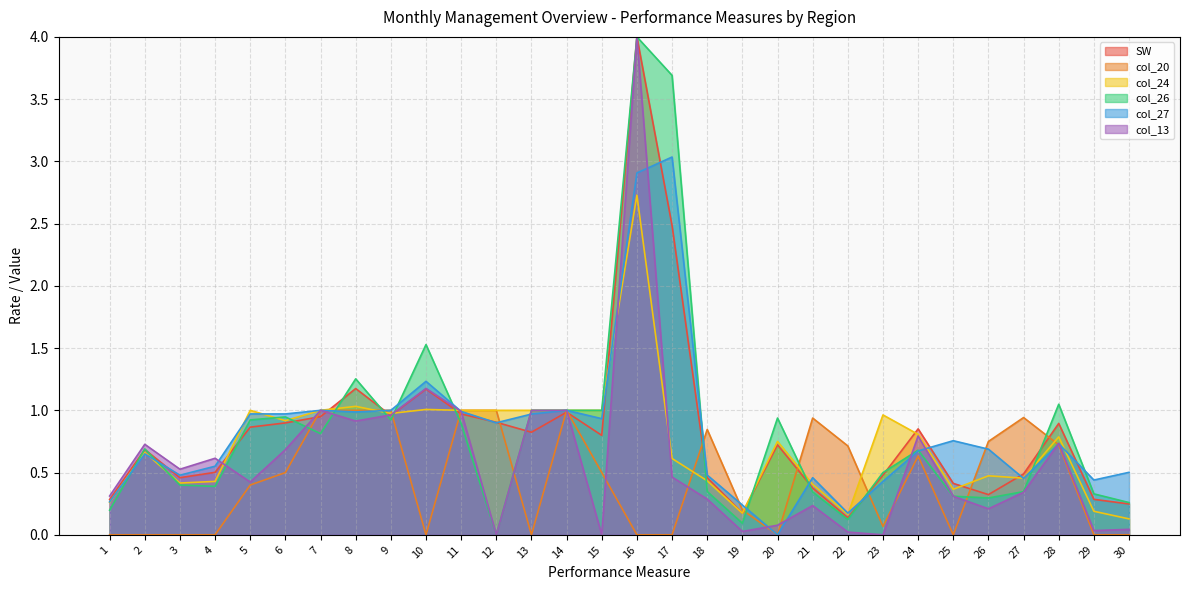

Which series has the widest spread of values?

col_27